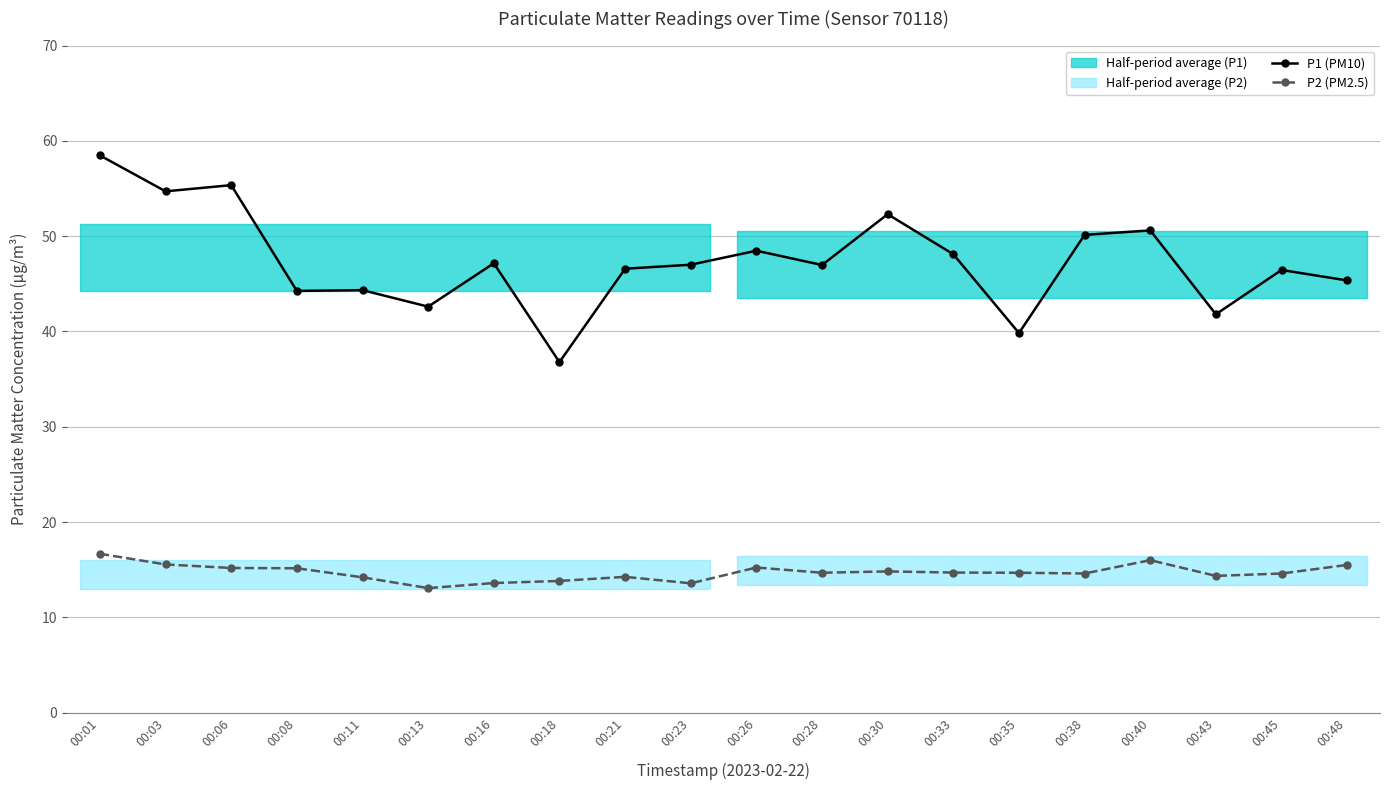

Where is the first local maximum for P1 (PM10)?

00:06